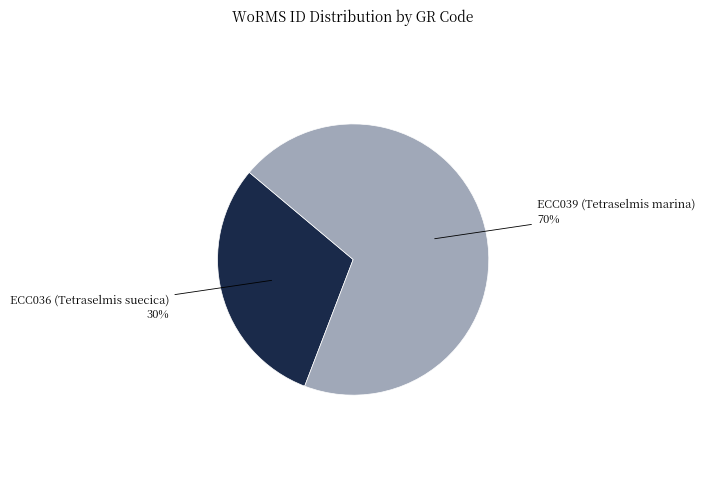

To the nearest percent, what is the average slice percentage?

50%